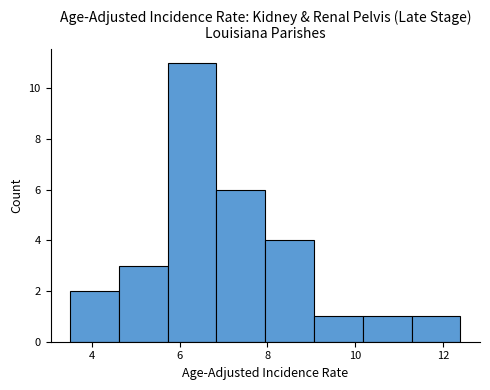

Reading left to right, transcribe this chart: for each bar, give the range it covers on the x-axis and its height. Neither the bar edges nor the heights are printed on the chart, so give them approximately, as read against the axes.

3.6 to 4.6: 2
4.6 to 5.8: 3
5.8 to 6.8: 11
6.8 to 8.0: 6
8.0 to 9.0: 4
9.0 to 10.2: 1
10.2 to 11.2: 1
11.2 to 12.4: 1